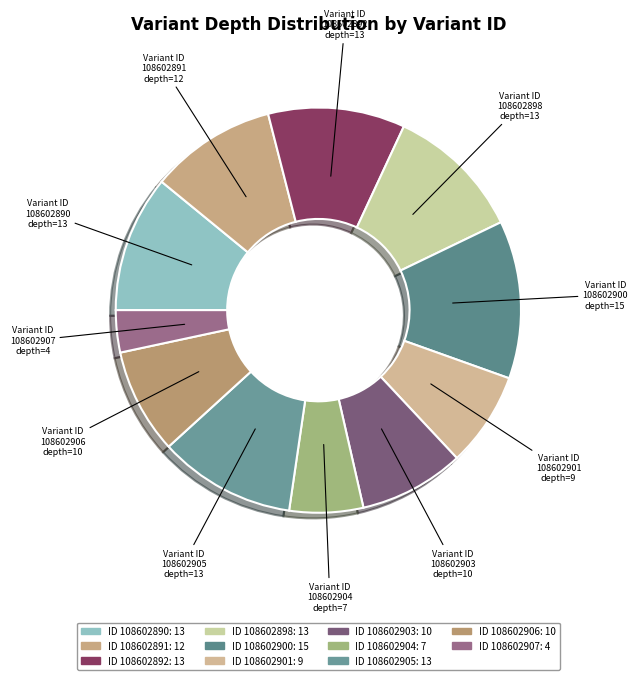

How many slices are in this pie chart?

11